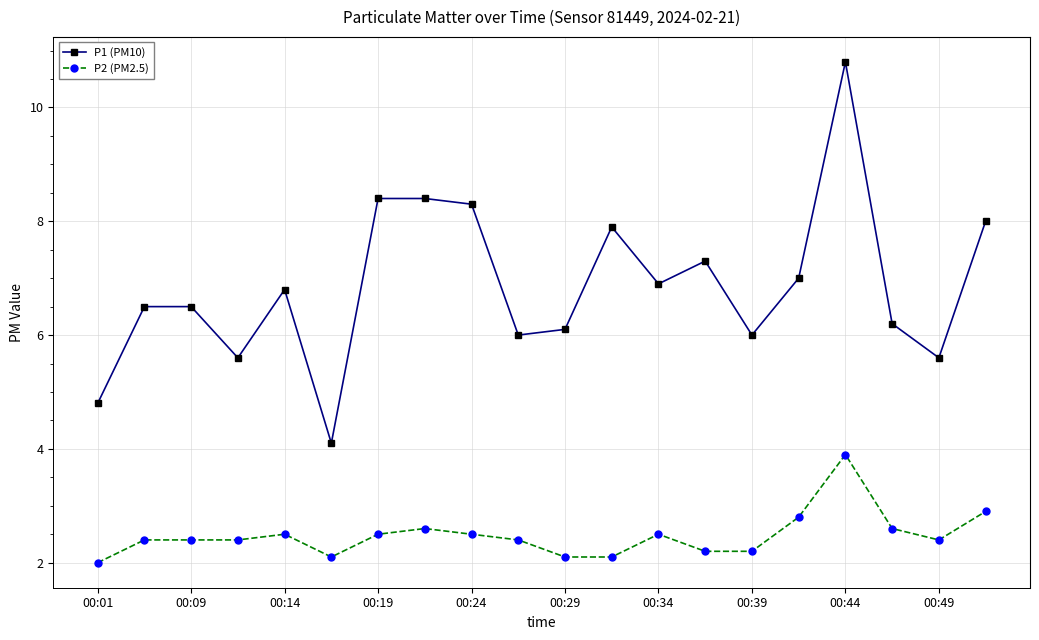

Which series has the largest total across all categories?

P1 (PM10)